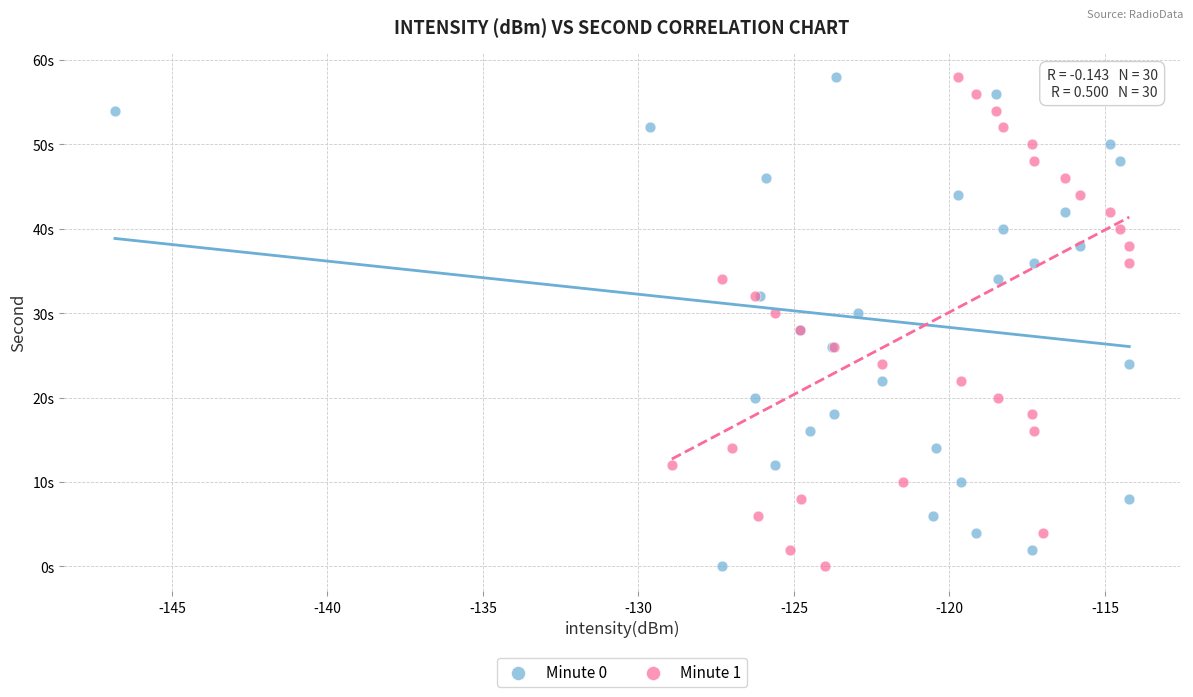

What are all the series names shown in the legend?

Minute 0, Minute 1